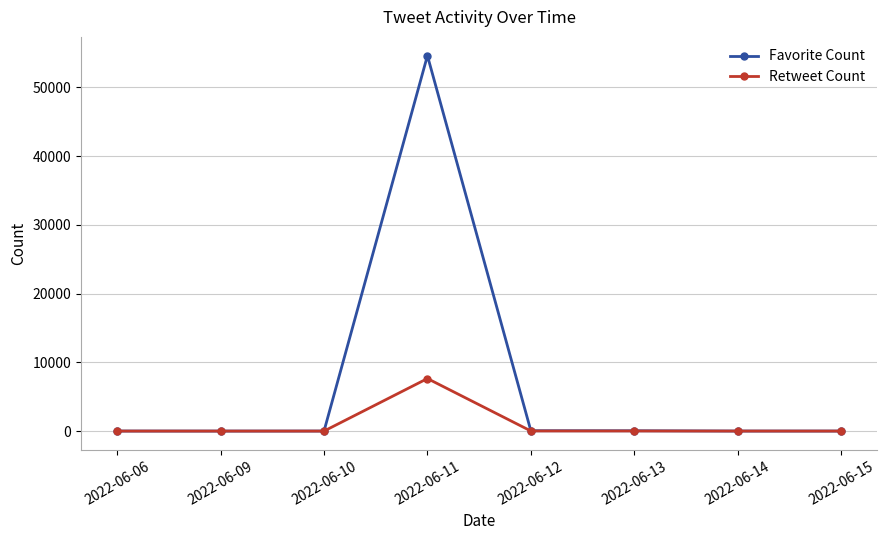

Which series has the largest total across all categories?

Favorite Count